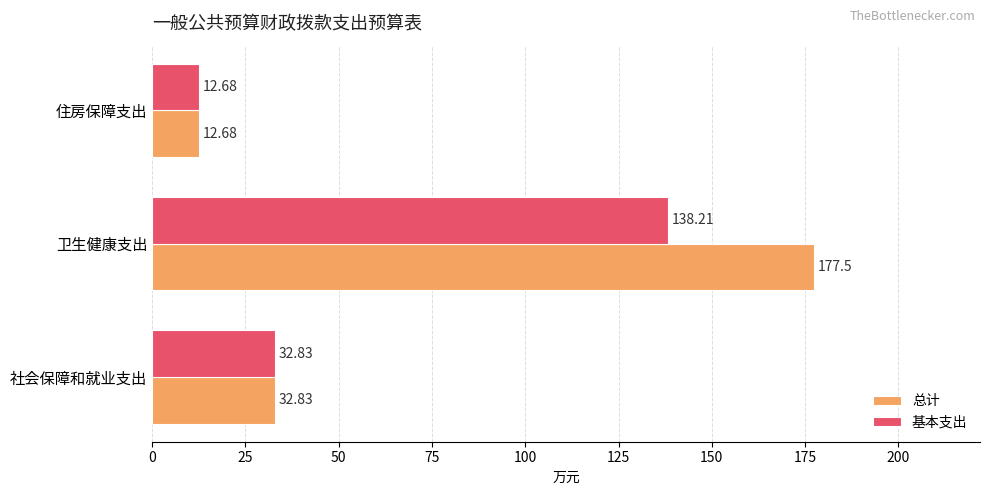

How many categories are shown in the chart?

3